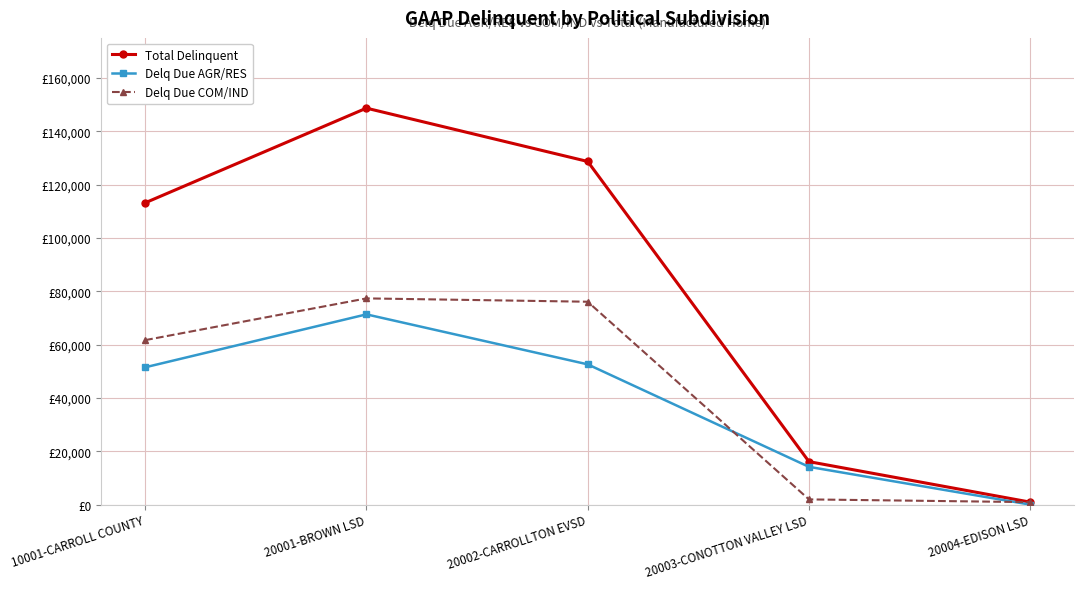

Reading left to right, extract all data points from this chart.

Total Delinquent: 10001-CARROLL COUNTY=113155.3	20001-BROWN LSD=148657.3	20002-CARROLLTON EVSD=128664.1	20003-CONOTTON VALLEY LSD=16111.1	20004-EDISON LSD=926.7
Delq Due AGR/RES: 10001-CARROLL COUNTY=51484.4	20001-BROWN LSD=71335.5	20002-CARROLLTON EVSD=52591.7	20003-CONOTTON VALLEY LSD=14157.7	20004-EDISON LSD=0.0
Delq Due COM/IND: 10001-CARROLL COUNTY=61670.9	20001-BROWN LSD=77321.9	20002-CARROLLTON EVSD=76072.4	20003-CONOTTON VALLEY LSD=1953.4	20004-EDISON LSD=926.7